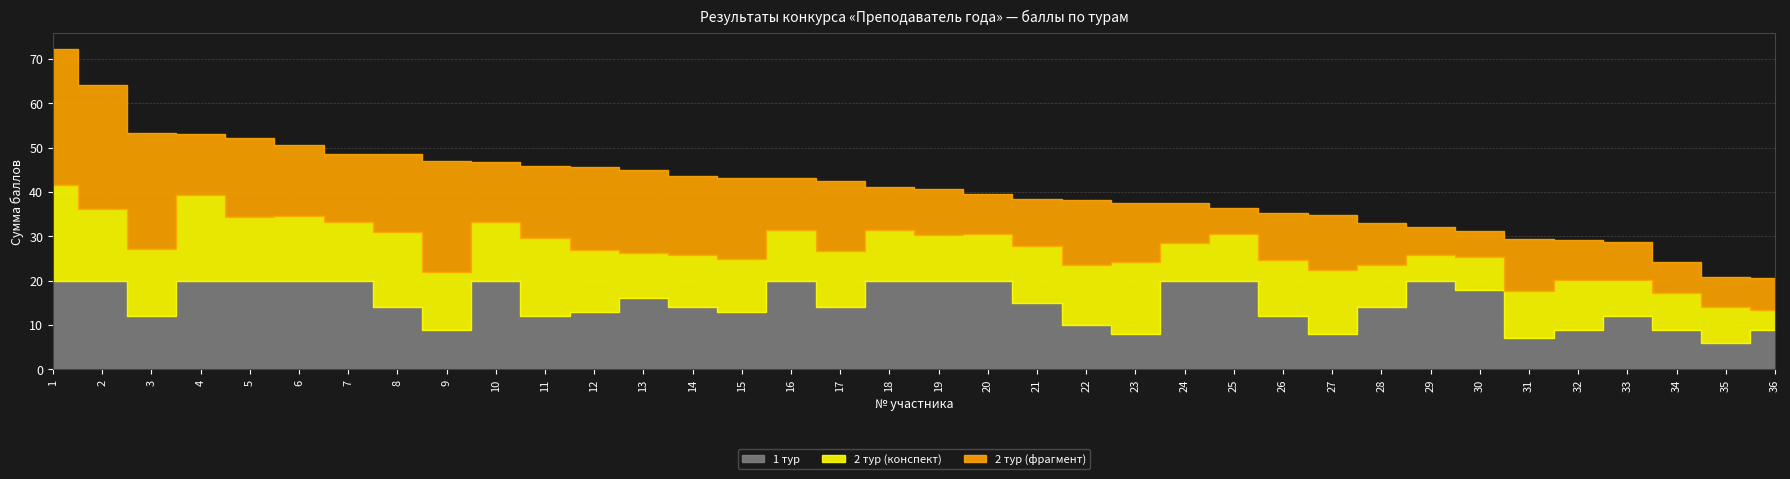

What is the sum of all 2 тур (конспект) values?

441.8